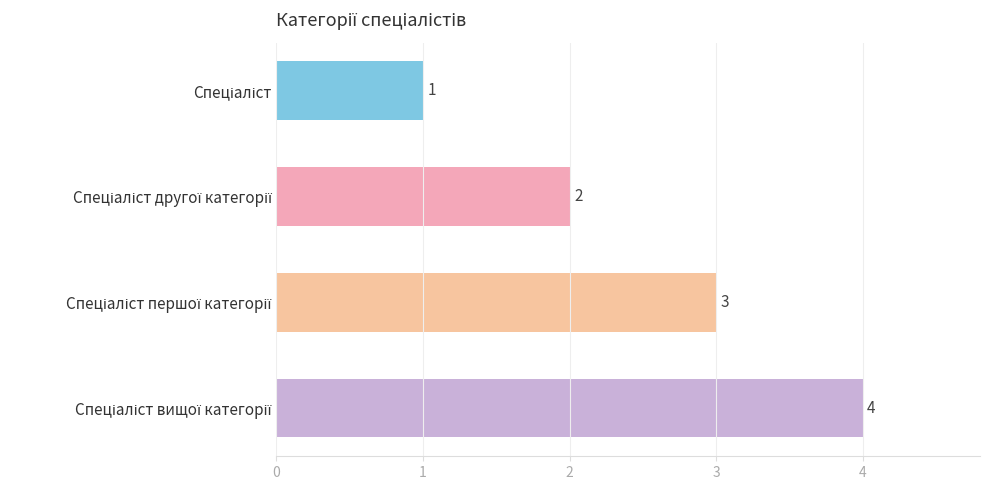

What is the greatest value displayed?

4